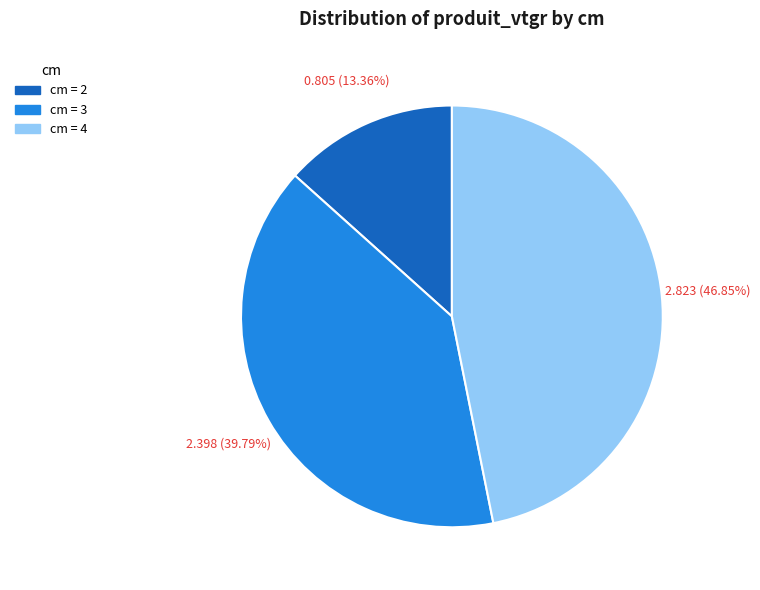

Is there any slice that represents more than half of the pie?

No